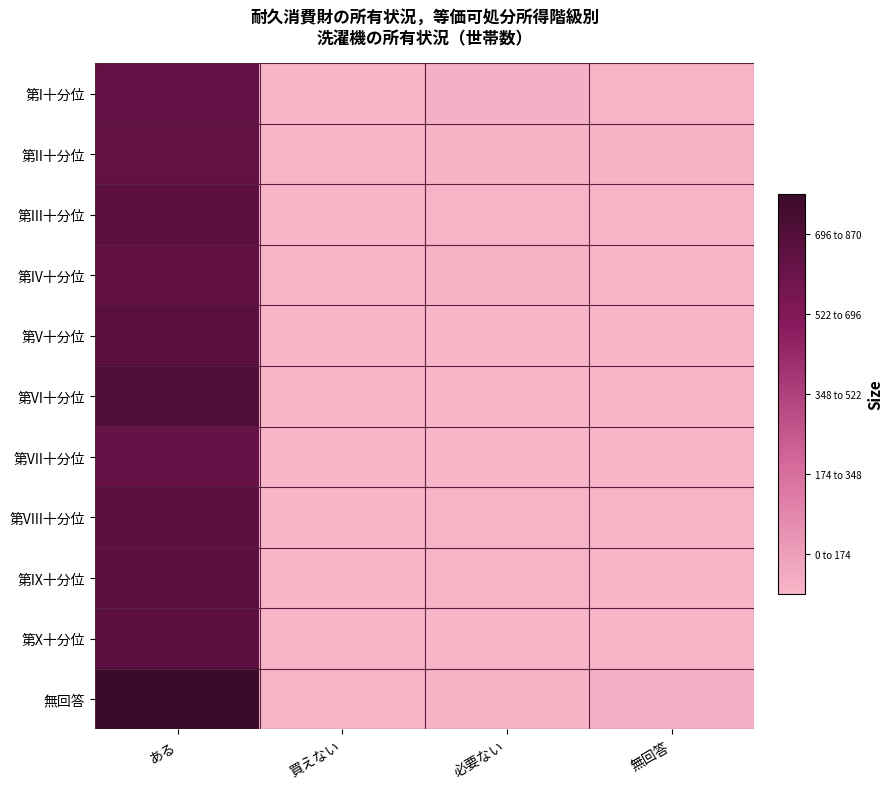

Reading right to left, list all the values displayed in this chart.

第I十分位: 無回答=7	必要ない=21	買えない=2	ある=728
第II十分位: 無回答=13	必要ない=11	買えない=4	ある=727
第III十分位: 無回答=4	必要ない=9	買えない=2	ある=751
第IV十分位: 無回答=2	必要ない=14	買えない=1	ある=732
第V十分位: 無回答=0	必要ない=0	買えない=2	ある=755
第VI十分位: 無回答=1	必要ない=3	買えない=0	ある=790
第VII十分位: 無回答=3	必要ない=3	買えない=2	ある=712
第VIII十分位: 無回答=4	必要ない=5	買えない=0	ある=742
第IX十分位: 無回答=2	必要ない=4	買えない=1	ある=754
第X十分位: 無回答=1	必要ない=2	買えない=0	ある=748
無回答: 無回答=22	必要ない=12	買えない=7	ある=870